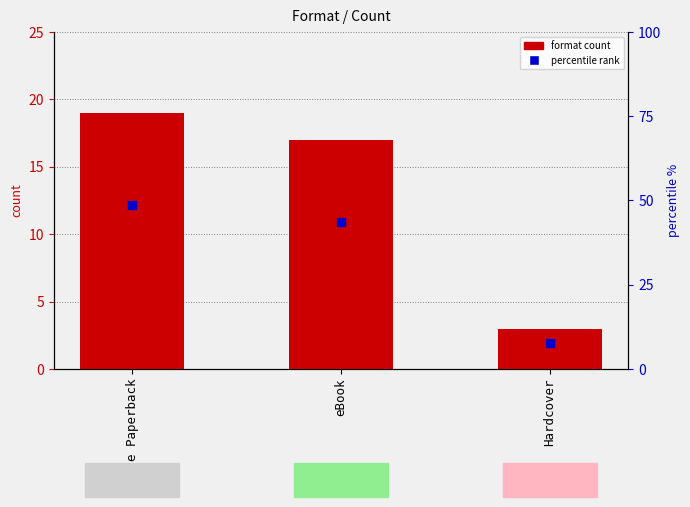

Which series contains the highest Y value?

percentile rank